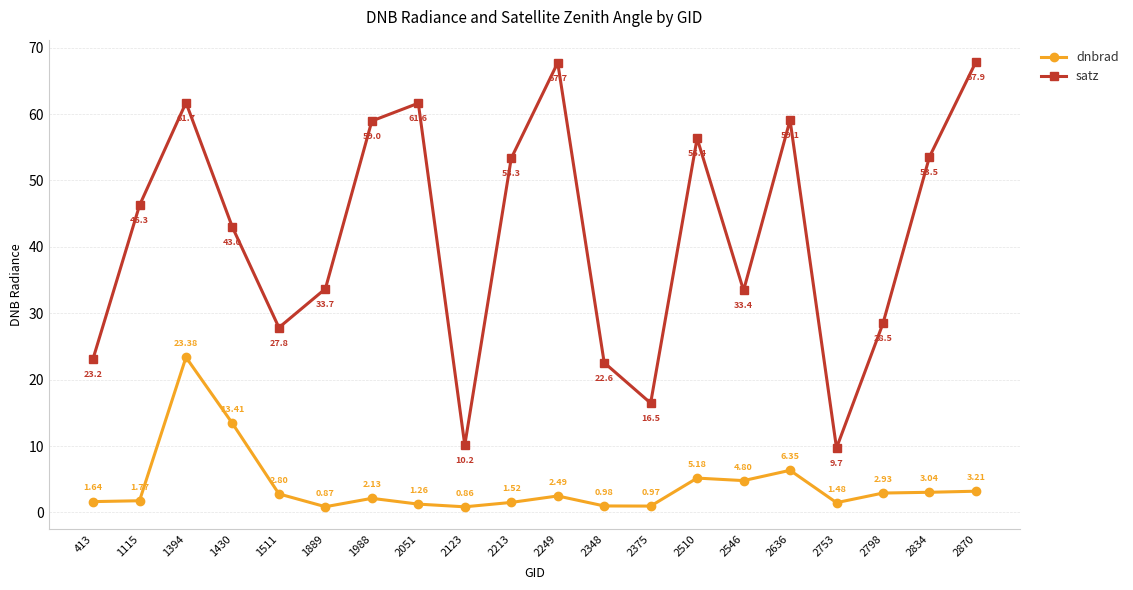

At which category does dnbrad reach its first local peak?

1394